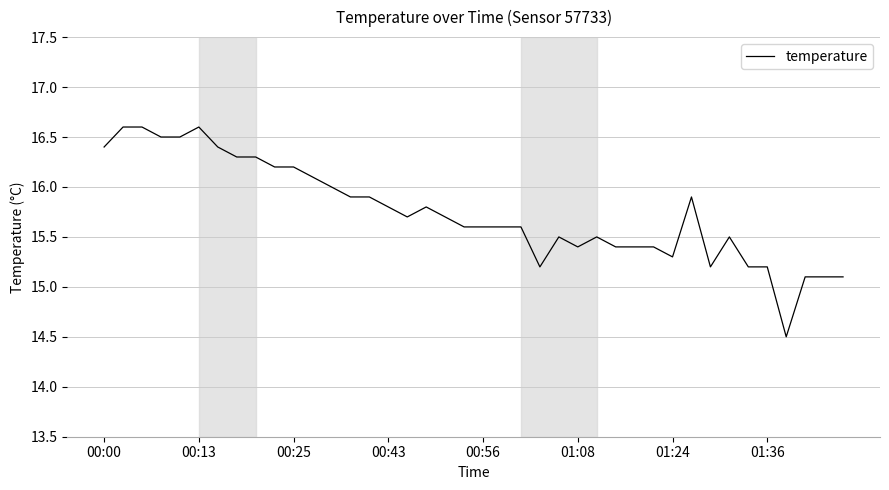

What is the greatest value displayed?

16.6